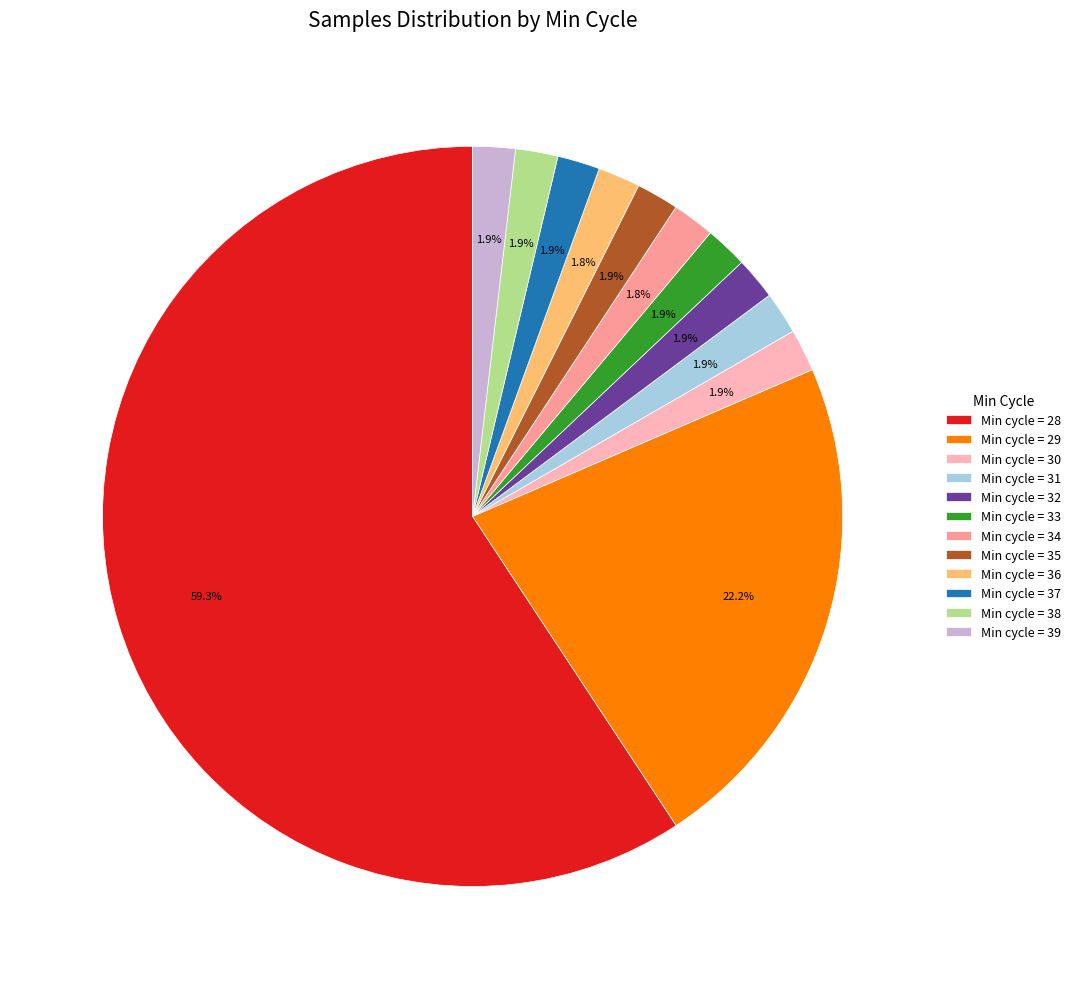

To the nearest percent, what is the average slice percentage?

8%